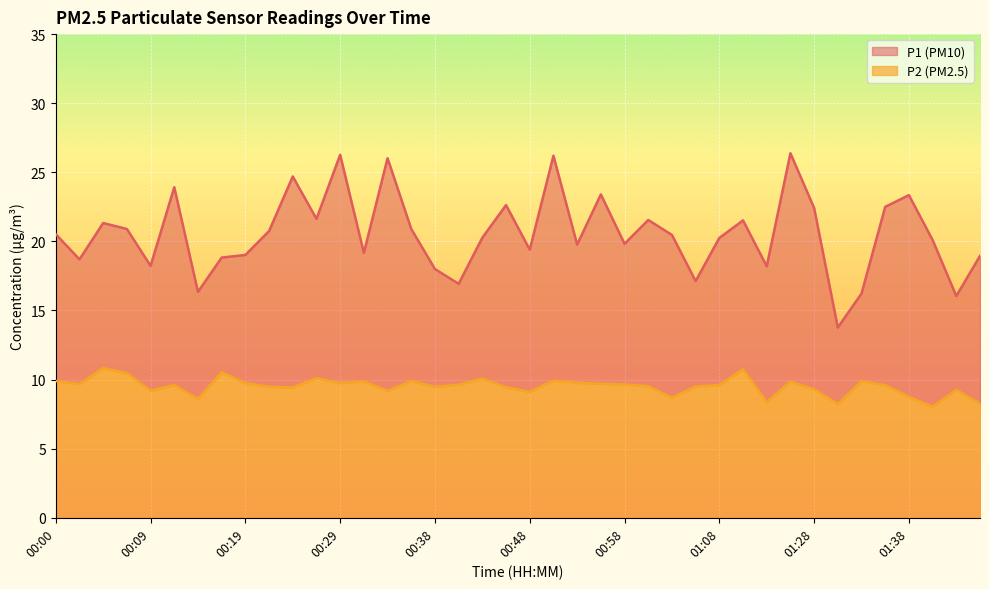

How many values in the P1 series exceed 20?

23